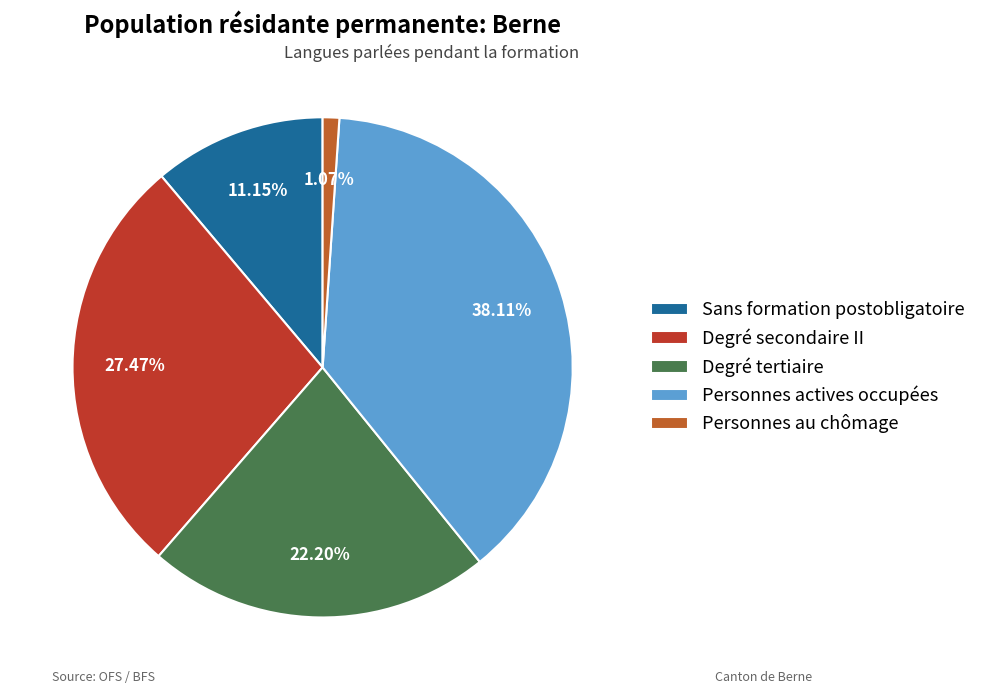

To the nearest percent, what portion does Sans formation postobligatoire represent?

11%